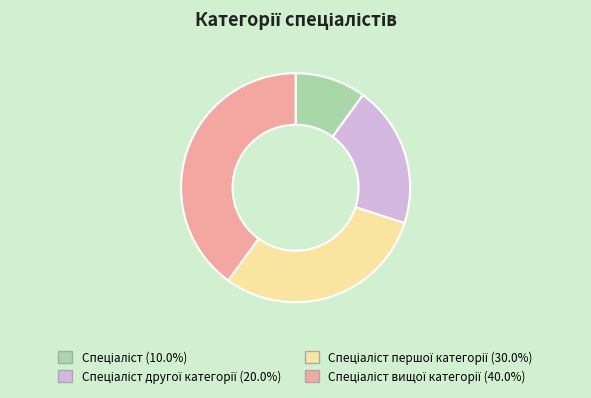

Count the number of slices in the pie.

4